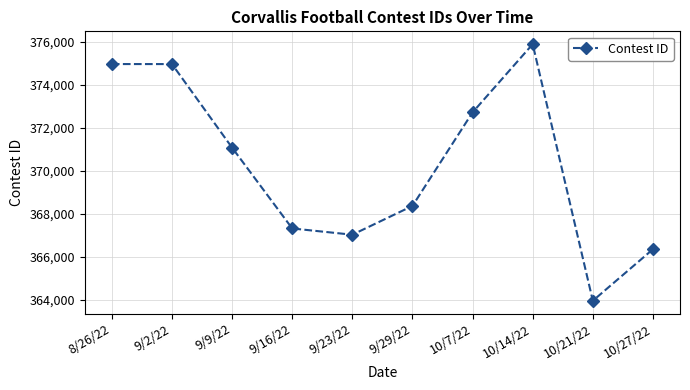

At which category does the chart reach its peak across all series?

10/14/22